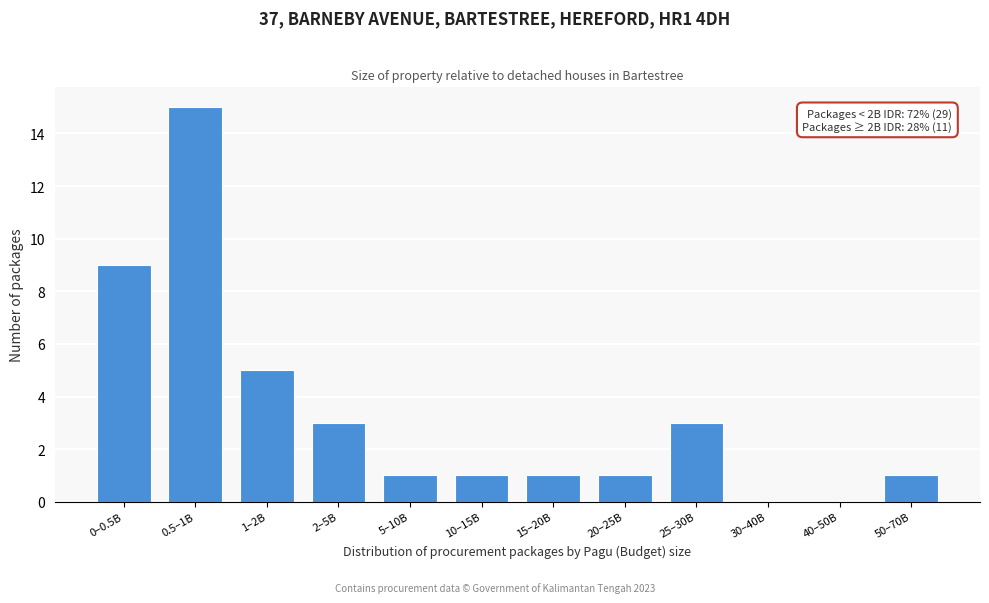

Reading left to right, list all the values displayed in this chart.

0–0.5B=9	0.5–1B=15	1–2B=5	2–5B=3	5–10B=1	10–15B=1	15–20B=1	20–25B=1	25–30B=3	30–40B=0	40–50B=0	50–70B=1